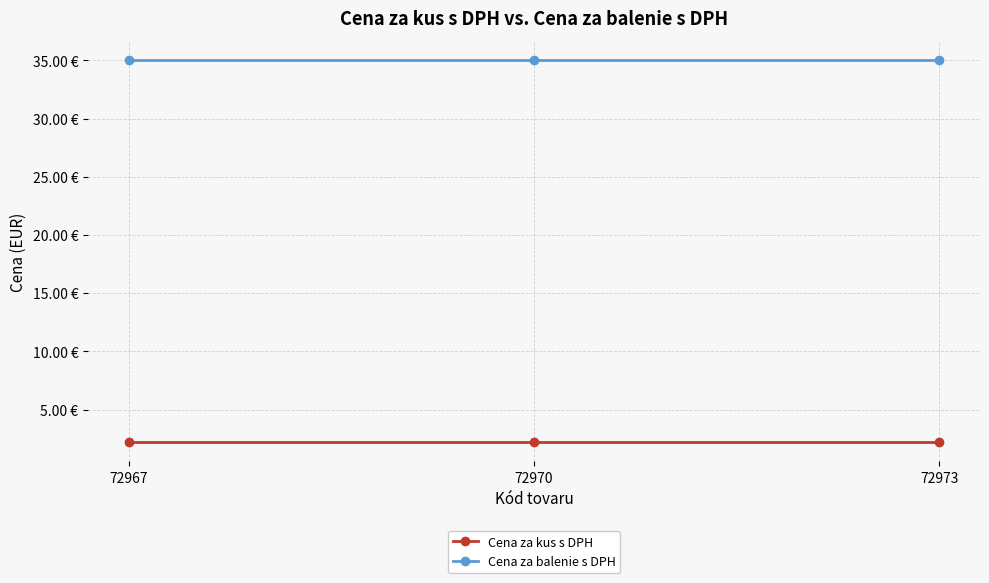

What is the lowest value of the Cena za balenie s DPH series?

35.0